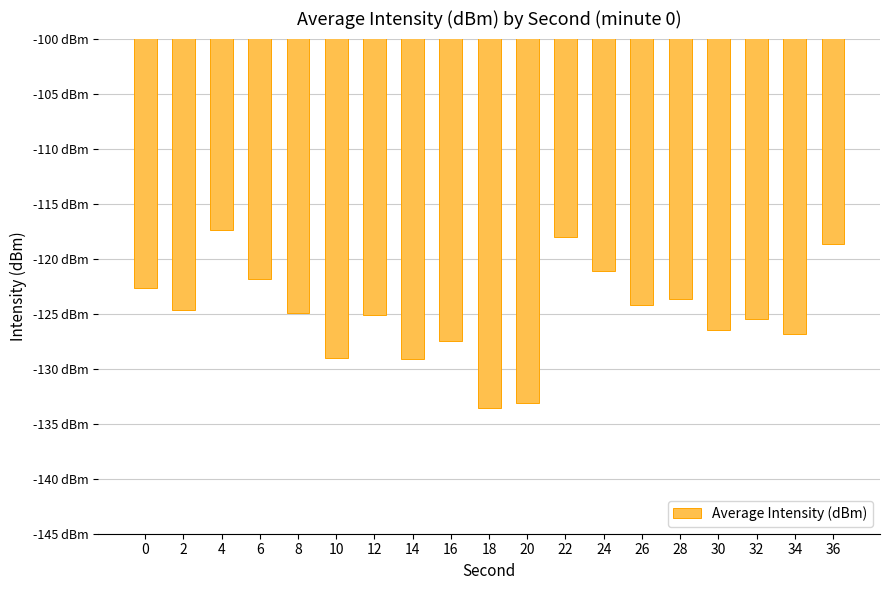

Does the chart contain any negative values?

Yes